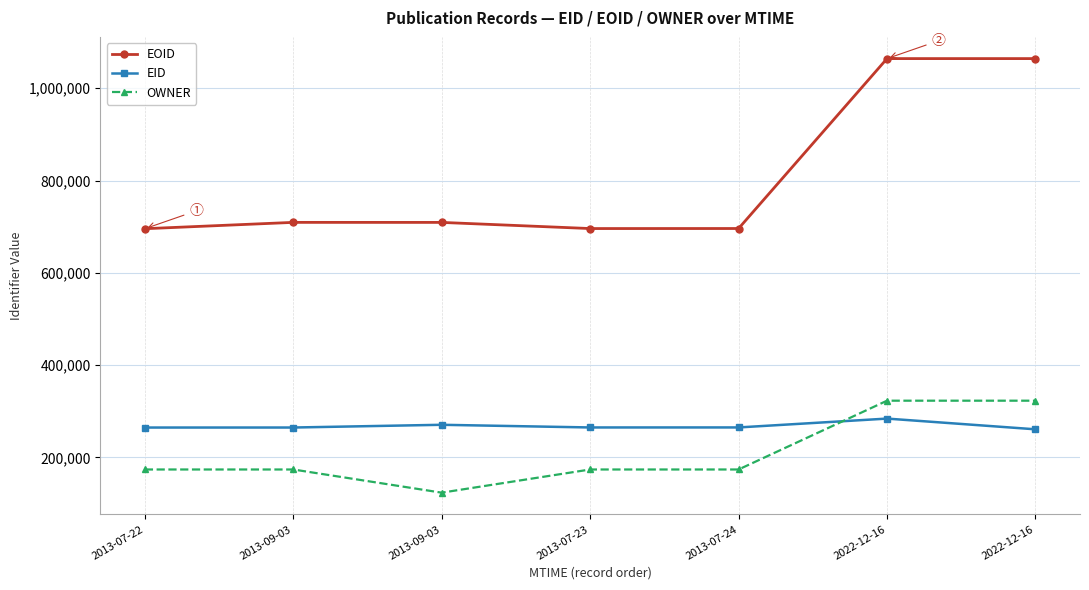

What is the difference between the highest and lowest values at 2013-07-24?

522174